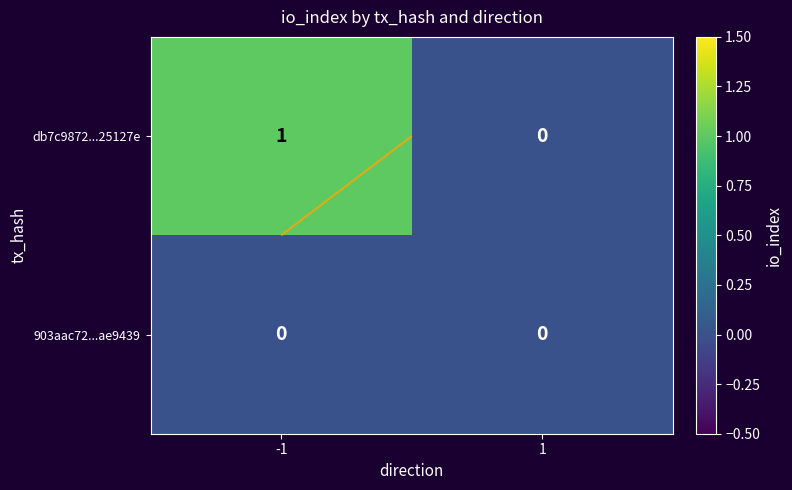

Rank the series at -1 from lowest to highest value.

903aac72...ae9439, db7c9872...25127e